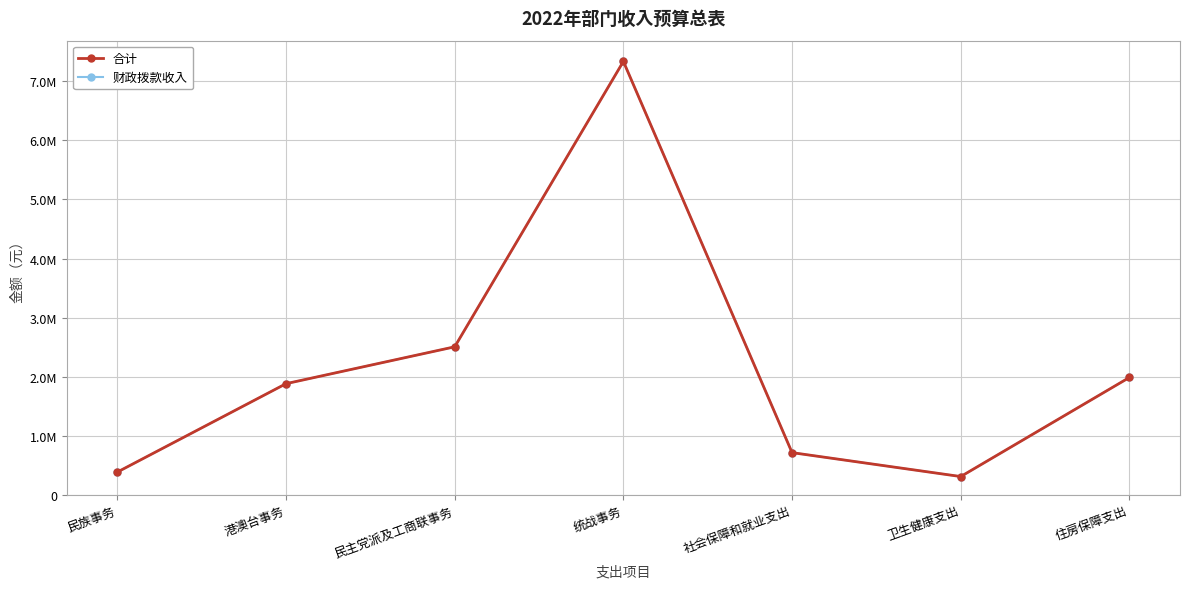

List the series in order of their peak value, lowest first.

合计, 财政拨款收入